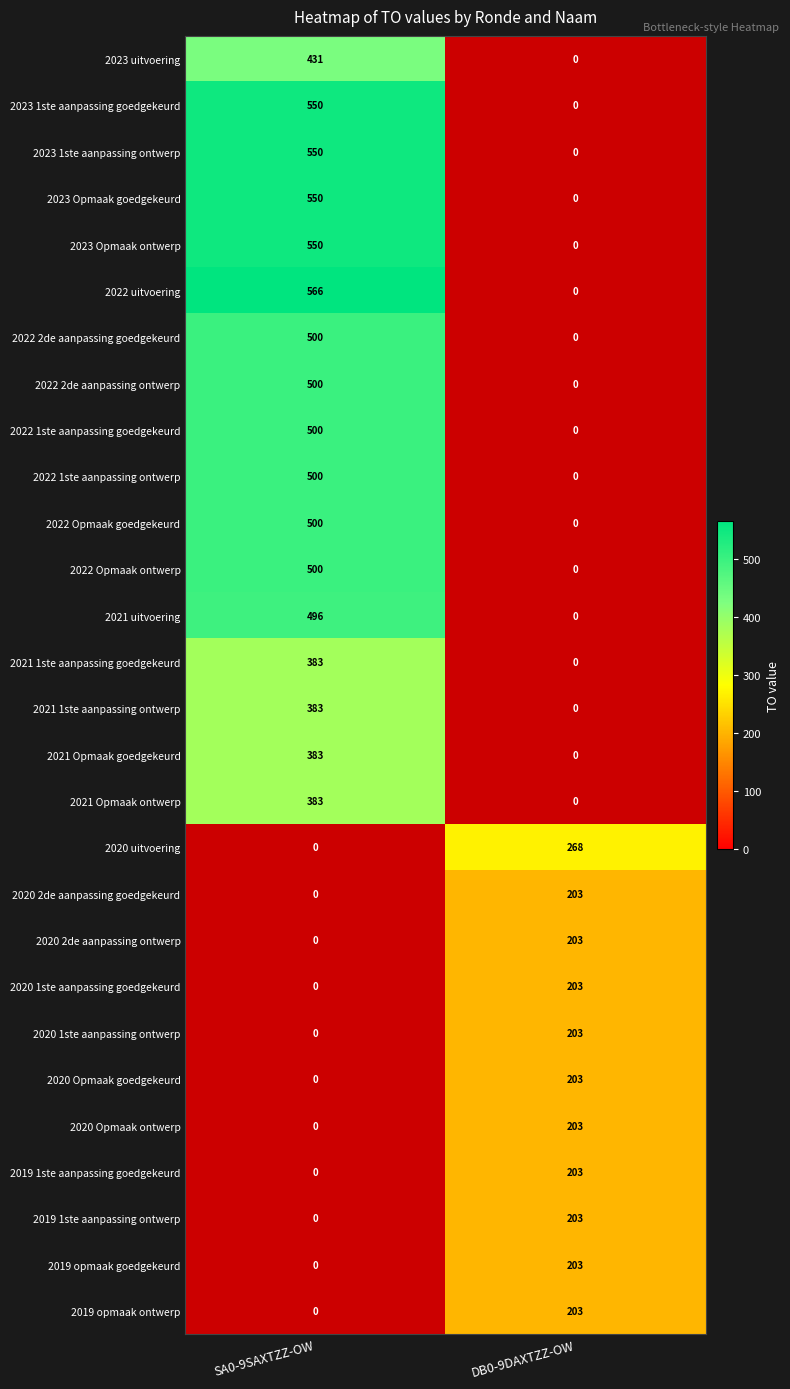

The 2022 Opmaak ontwerp series shows 500 at SA0-9SAXTZZ-OW. True or false?

True